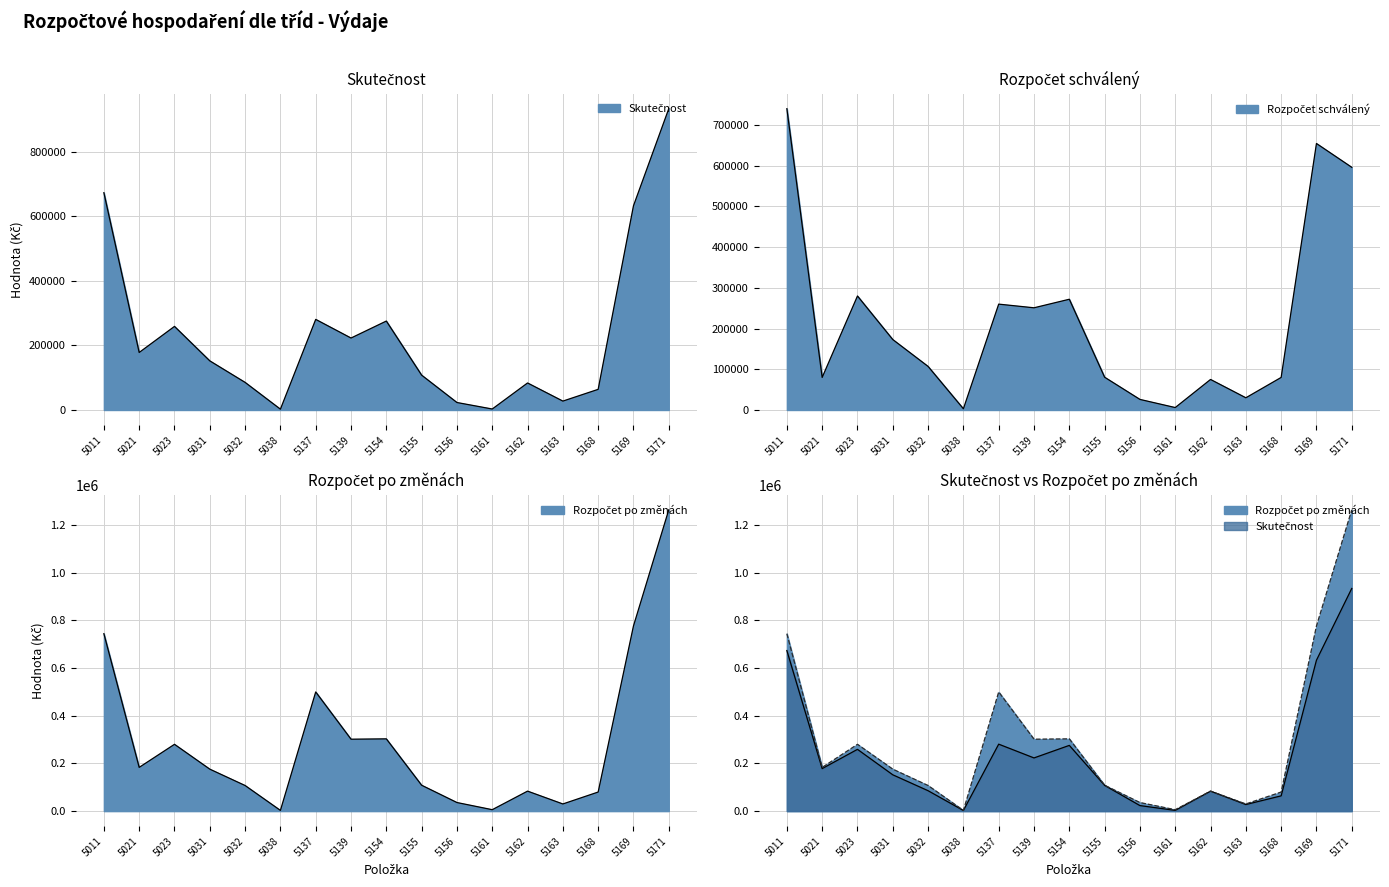

Which has a higher value, 5032 or 5161?

5032